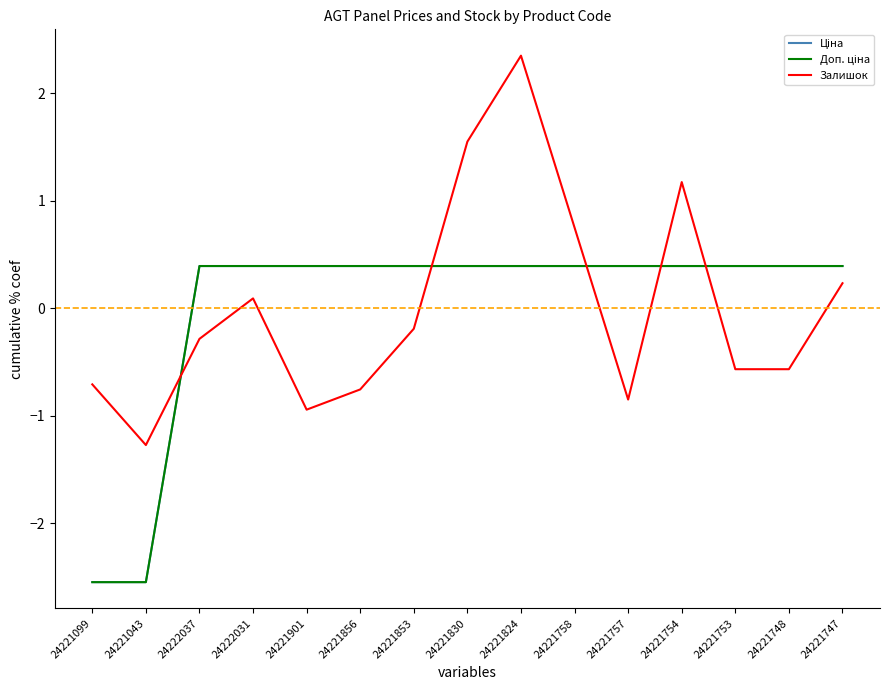

True or false: Ціна has a value of 0.2 at 24222037.

False